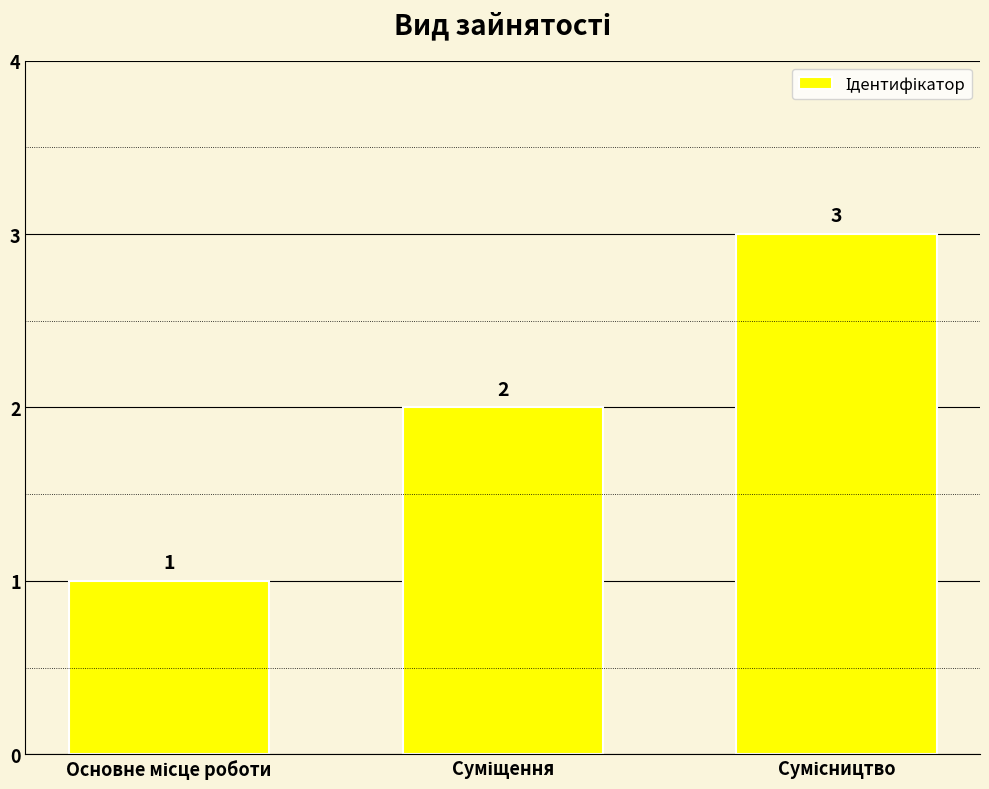

What is the sum of all values?

6